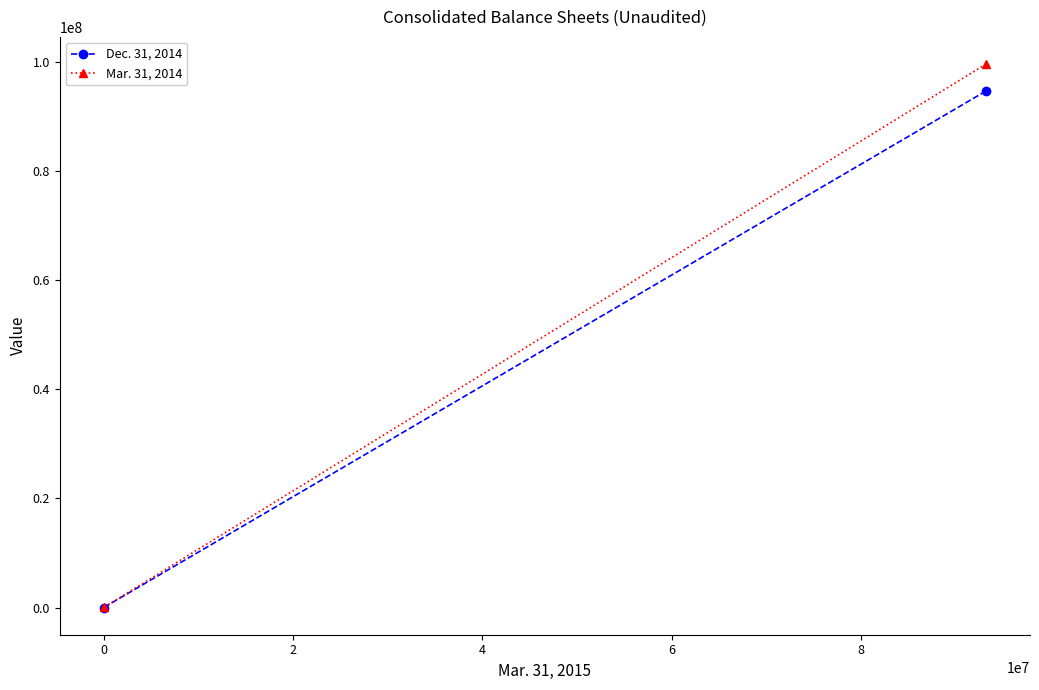

Is this an area chart (filled region under the line)?

No